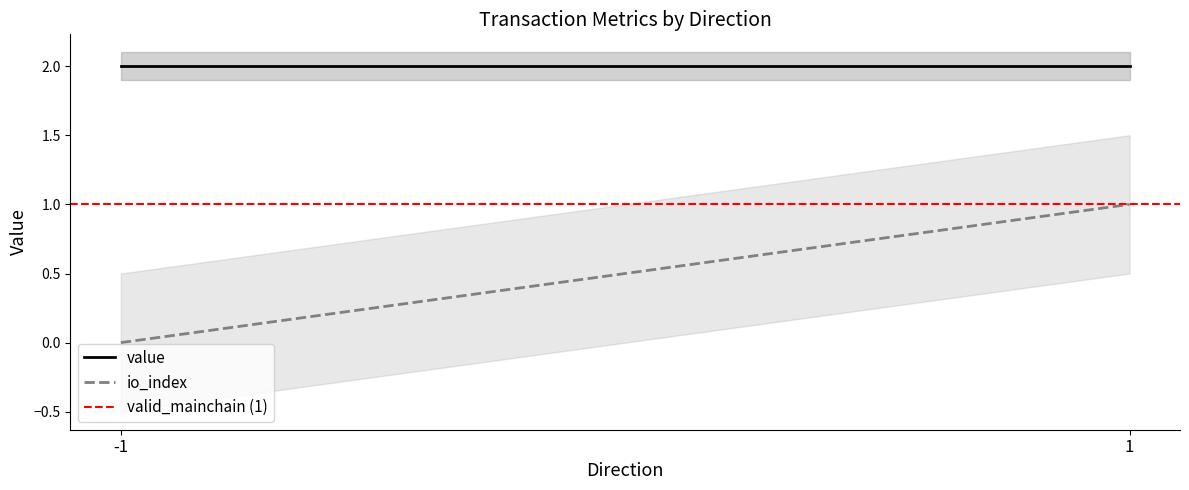

Which series has the largest total across all categories?

value